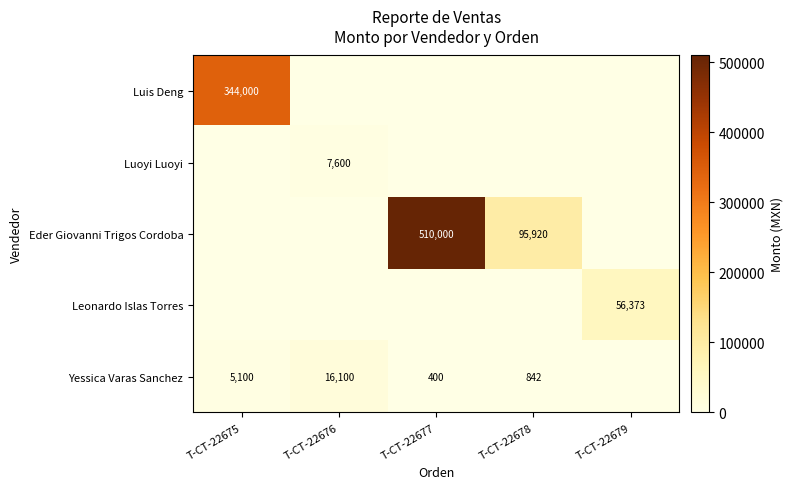

What is the highest value of the Eder Giovanni Trigos Cordoba series?

510000.0